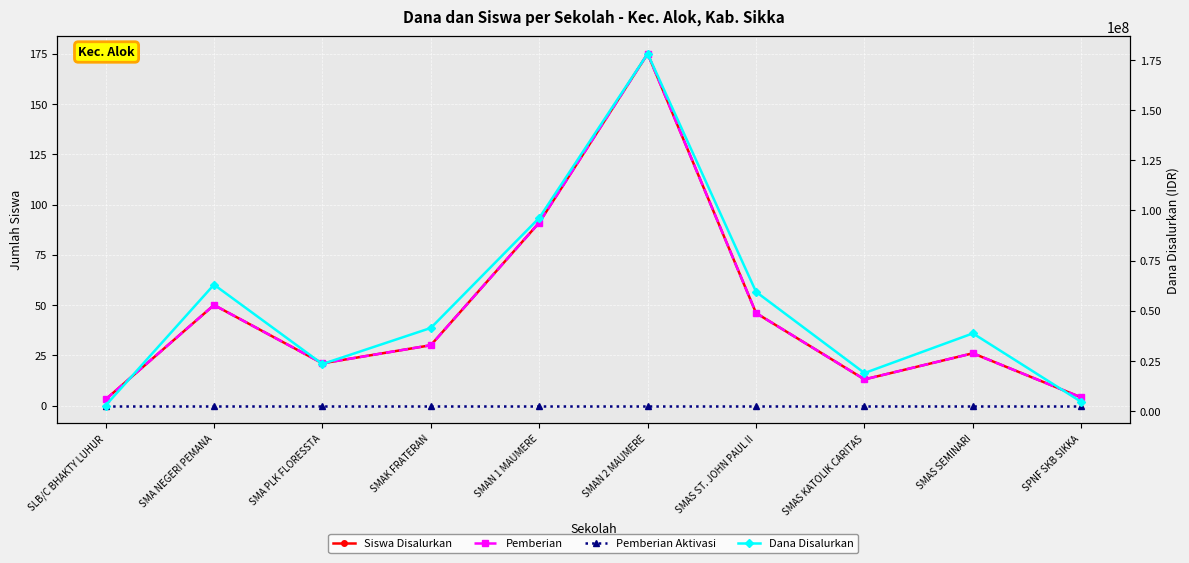

True or false: Dana Disalurkan has more than 2 interior local peaks.

True